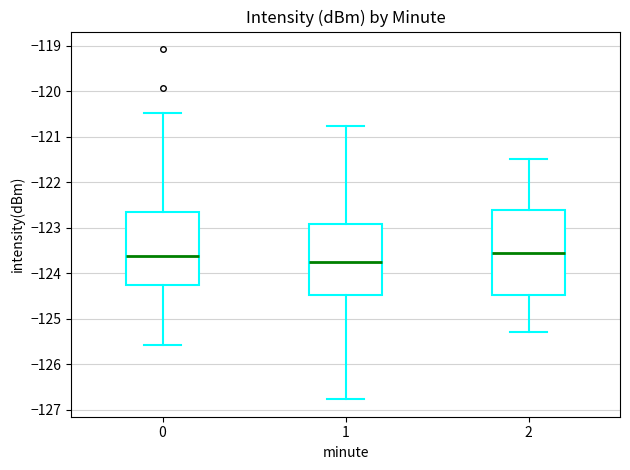

Reading left to right, transcribe this box plot: for each box, give where its median line is, the range the box spans, and where its two whiskers end, as read against the y-axis. The values are not printed on the chart, so give them approximately, as read against the axis.

0: median -123.6, box -124.3 to -122.7, whiskers -125.6 to -120.5
1: median -123.7, box -124.5 to -122.9, whiskers -126.8 to -120.8
2: median -123.5, box -124.5 to -122.6, whiskers -125.3 to -121.5